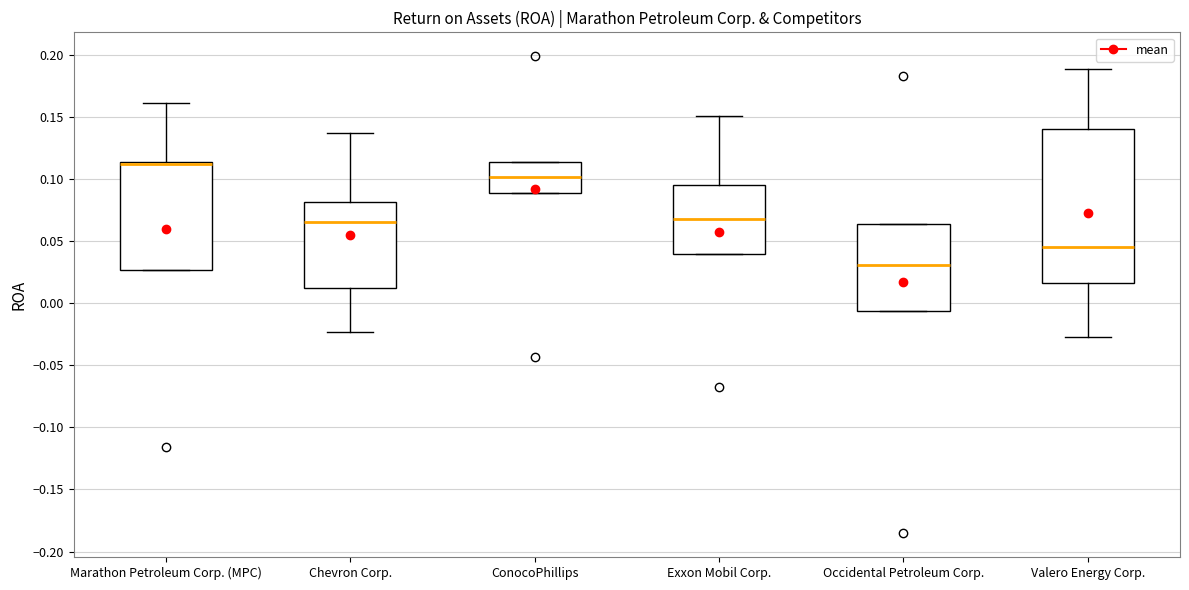

Reading left to right, read every box against the y-axis: the position of its median line, the range the box covers, and the ends of its whiskers. The values are not printed on the chart, so give them approximately, as read against the axis.

Marathon Petroleum Corp. (MPC): median 0.115 (drawn on the box's upper edge), box 0.025 to 0.115, whiskers 0.025 to 0.160
Chevron Corp.: median 0.065, box 0.010 to 0.080, whiskers -0.025 to 0.140
ConocoPhillips: median 0.100, box 0.090 to 0.115, whiskers 0.090 to 0.115
Exxon Mobil Corp.: median 0.070, box 0.040 to 0.095, whiskers 0.040 to 0.150
Occidental Petroleum Corp.: median 0.030, box -0.005 to 0.065, whiskers -0.005 to 0.065
Valero Energy Corp.: median 0.045, box 0.015 to 0.140, whiskers -0.025 to 0.190